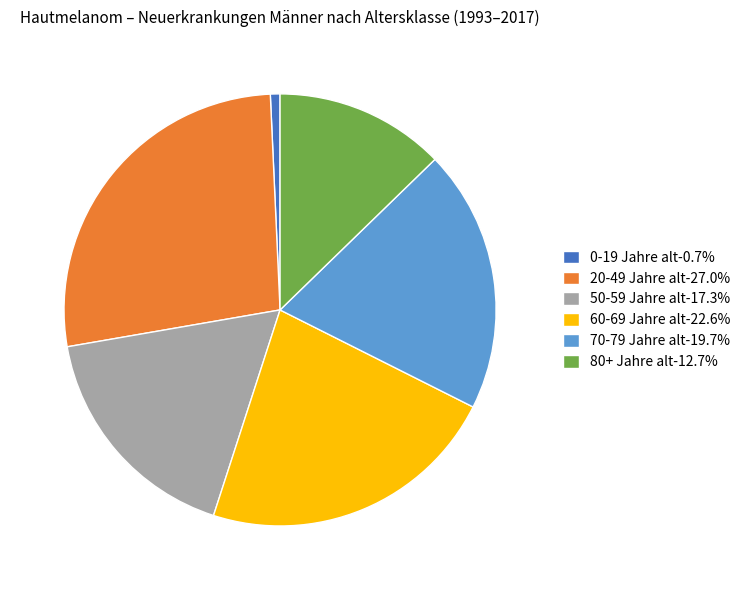

Combined, do 50-59 Jahre alt-17.3% and 80+ Jahre alt-12.7% account for over 50%?

No